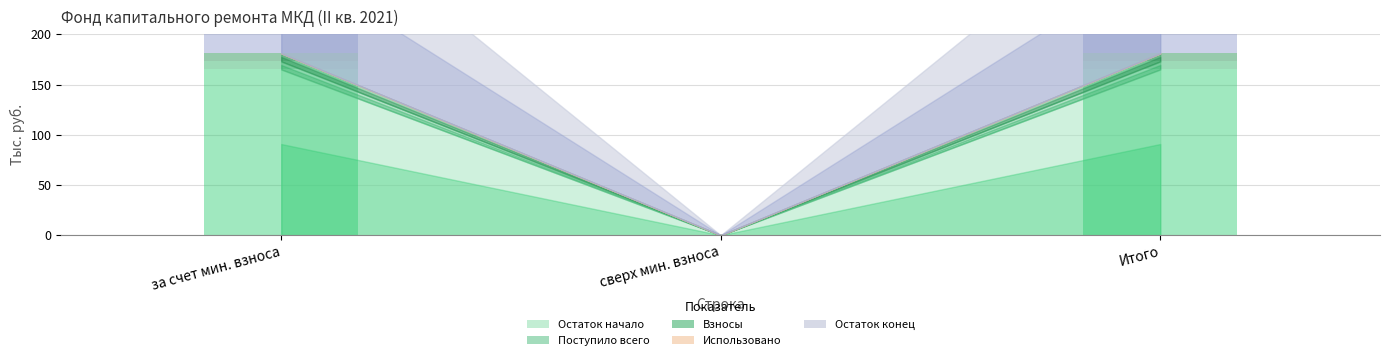

Does the chart contain any negative values?

No